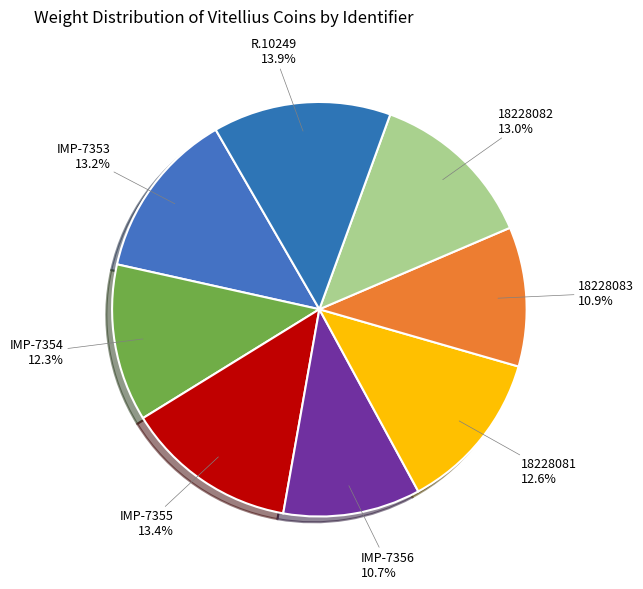

Between 18228081 and IMP-7353, which is larger?

IMP-7353